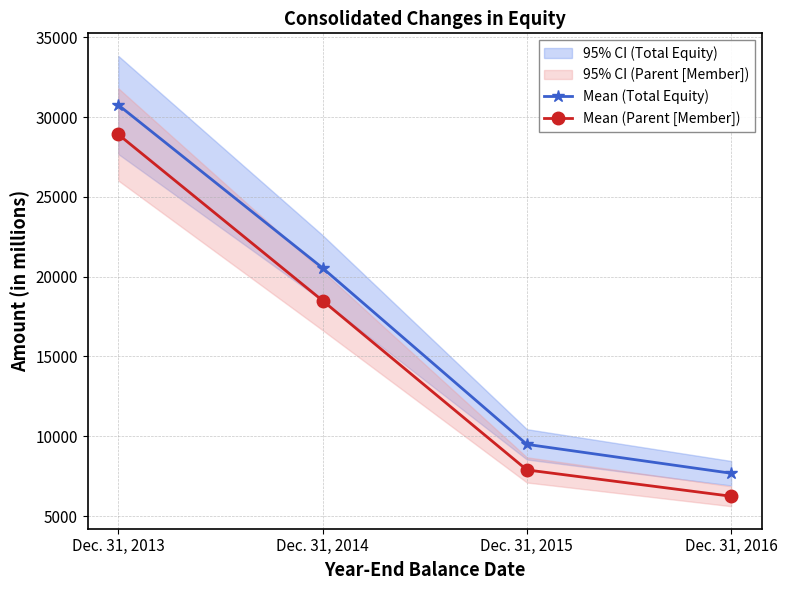

Is the value of Mean (Parent [Member]) at Dec. 31, 2013 greater than the value of Mean (Total Equity) at Dec. 31, 2013?

No